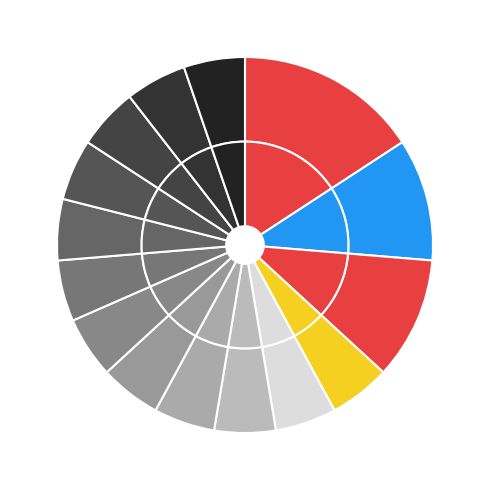

Count the number of slices in the pie.

15